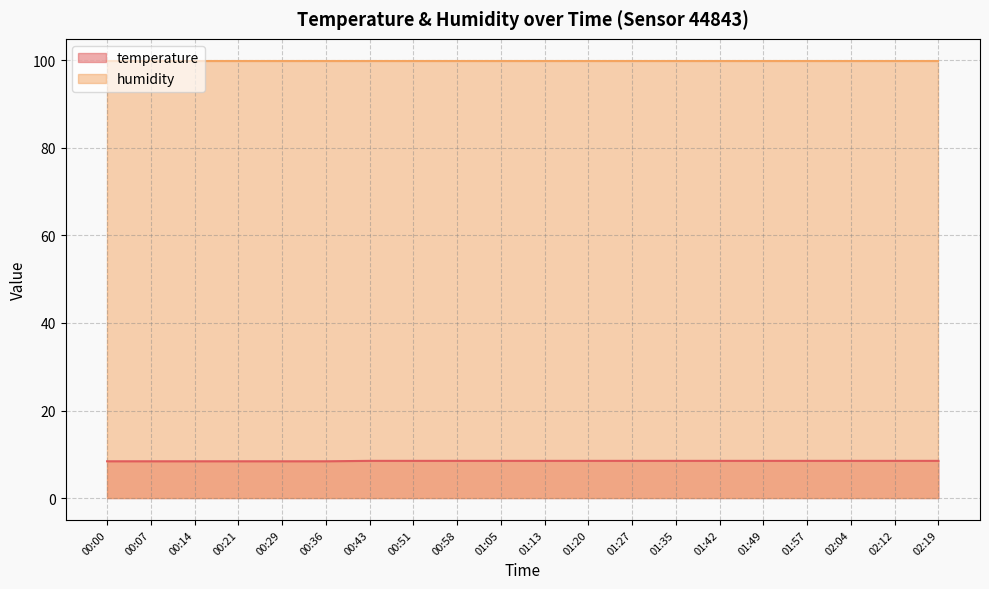

Where is the data nearest to the value 8?

00:00